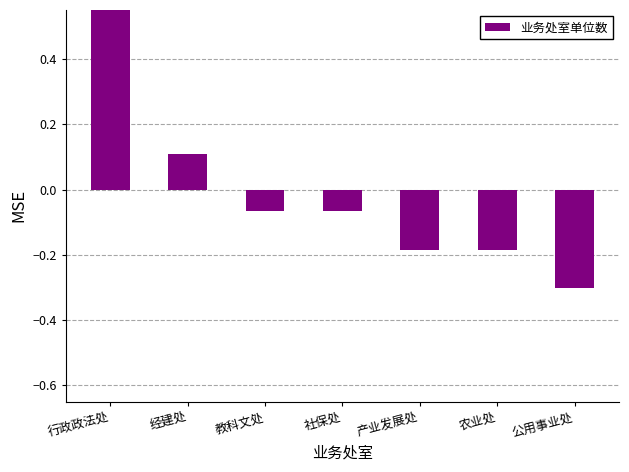

The value at 社保处 is -0.1. True or false?

True